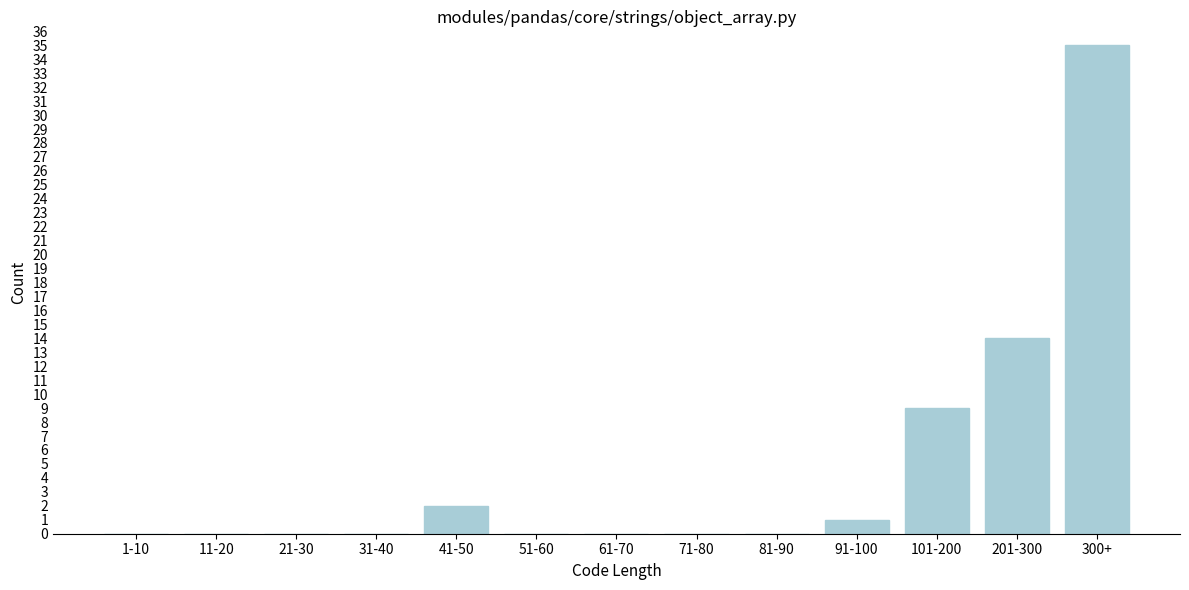

Reading left to right, extract all data points from this chart.

1-10=0	11-20=0	21-30=0	31-40=0	41-50=2	51-60=0	61-70=0	71-80=0	81-90=0	91-100=1	101-200=9	201-300=14	300+=35